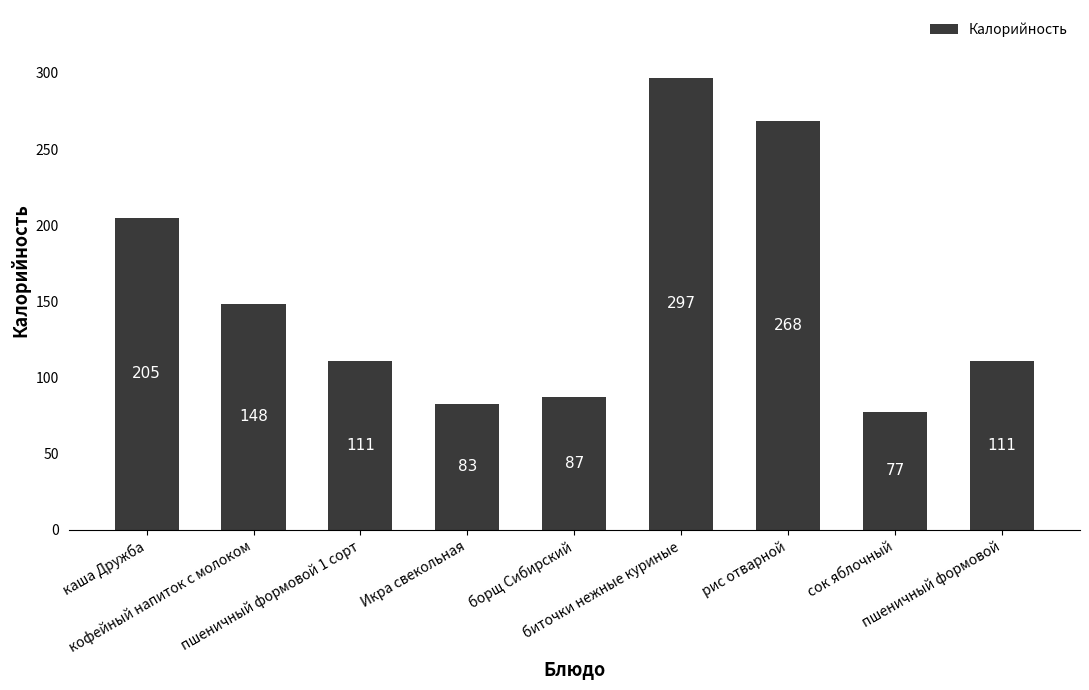

What is the value of the 6th bar from the left?

296.8